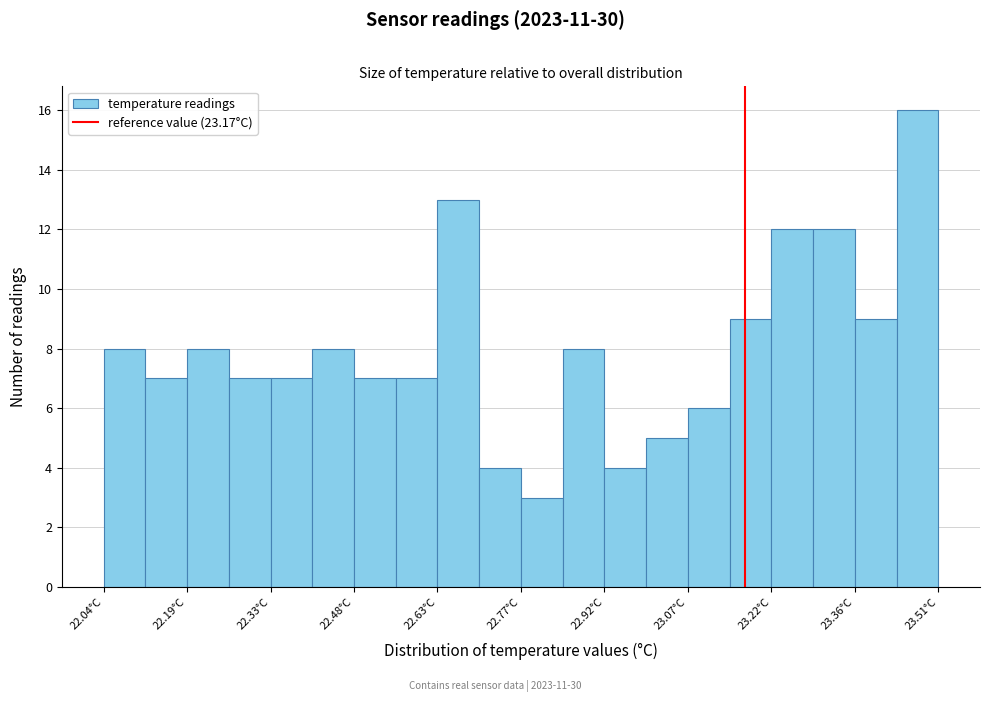

Read against the x-axis, roughly where is the centre of the tallest bar?

23.48